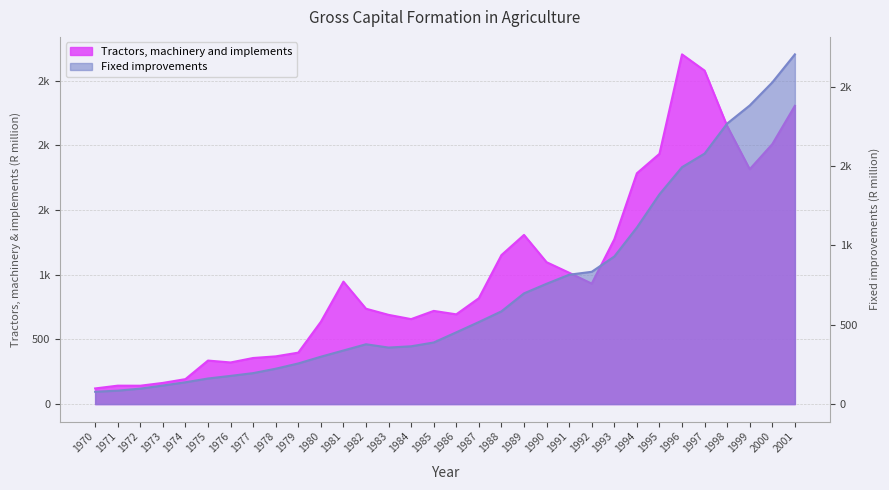

What is the difference between the second highest and second lowest values in the Tractors, machinery and implements series?

2436.4